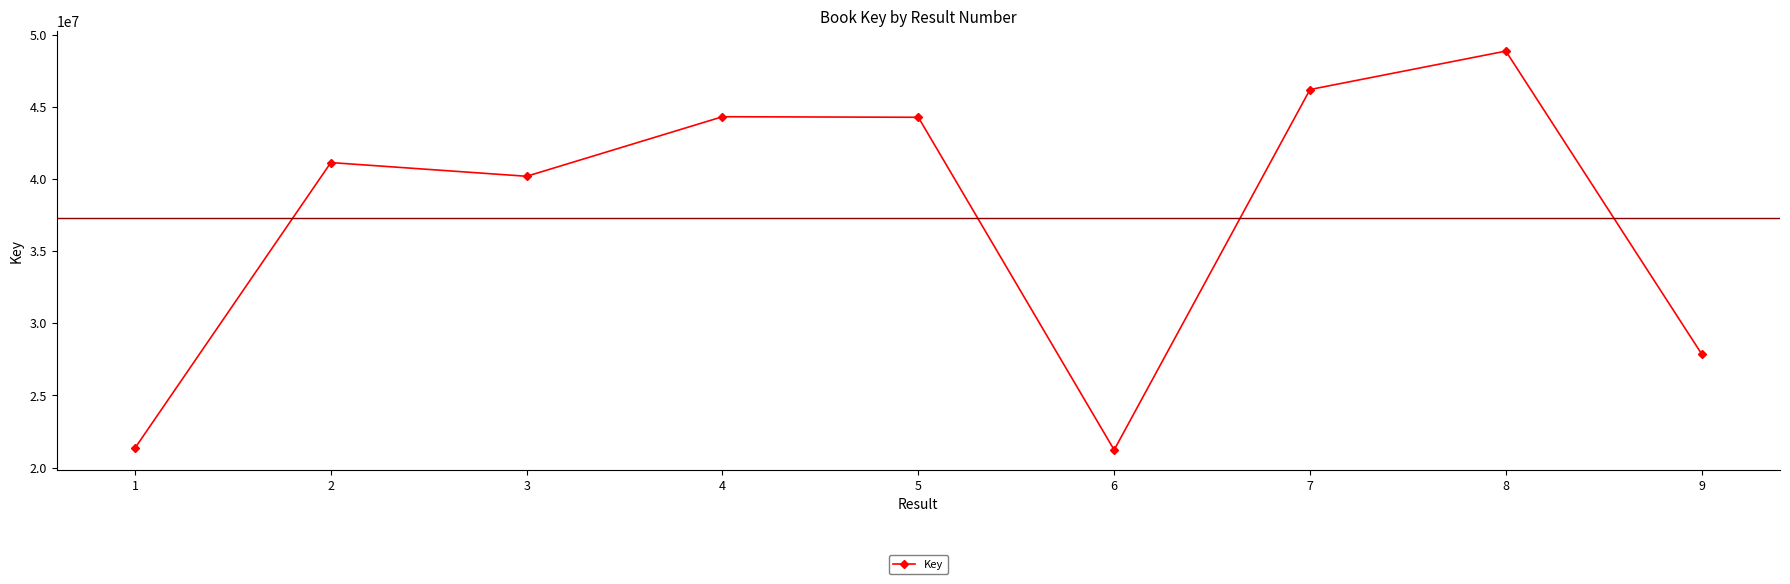

True or false: there are more than 2 points higher than both neighbors.

True